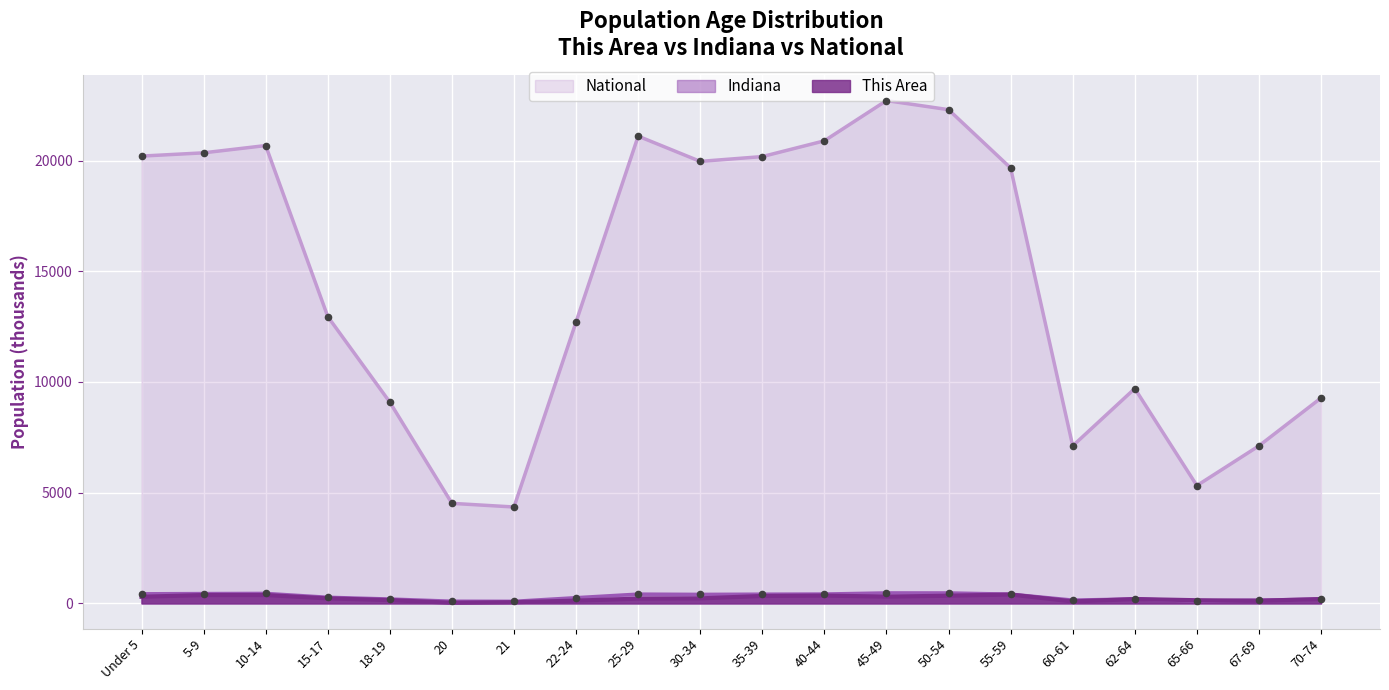

Which series contains the highest Y value?

National